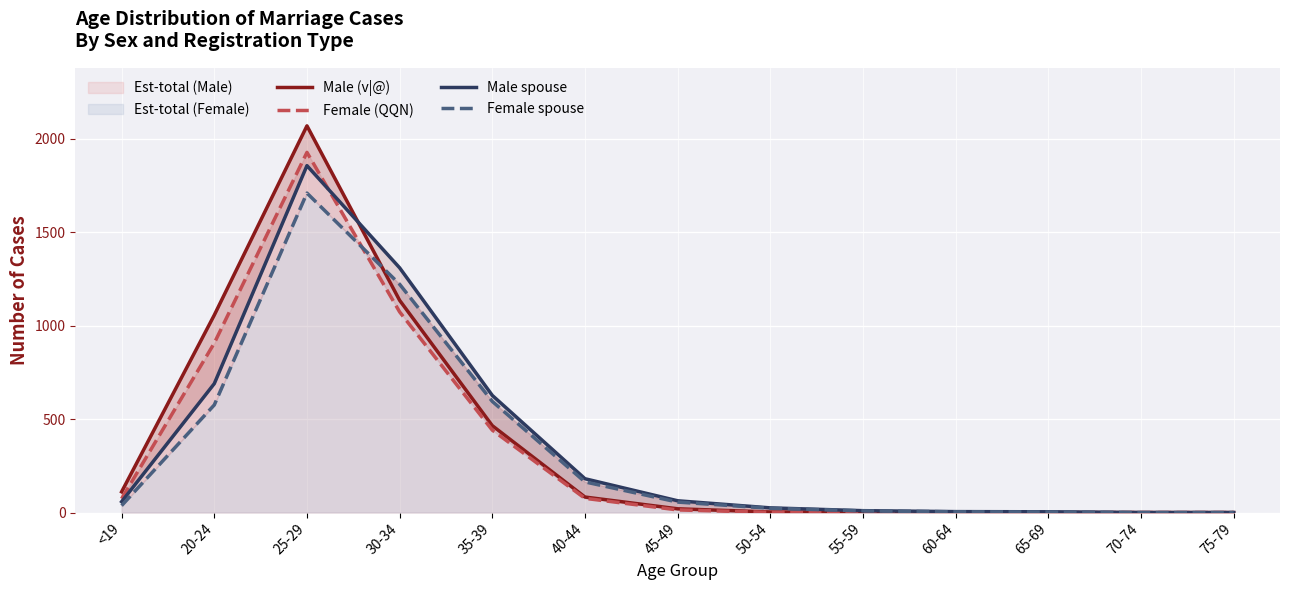

Is it true that Male (v|@) equals 1136 at 30-34?

True